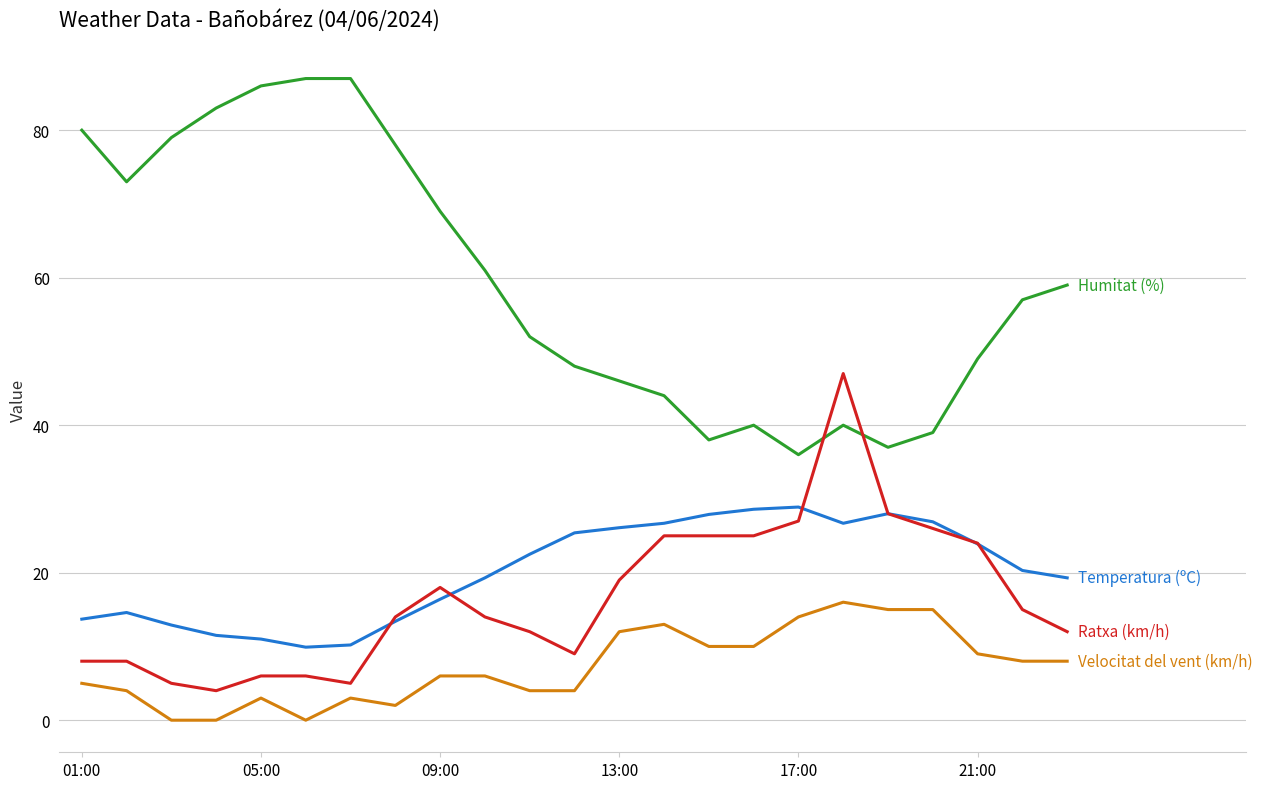

What is the greatest value displayed?

87.0